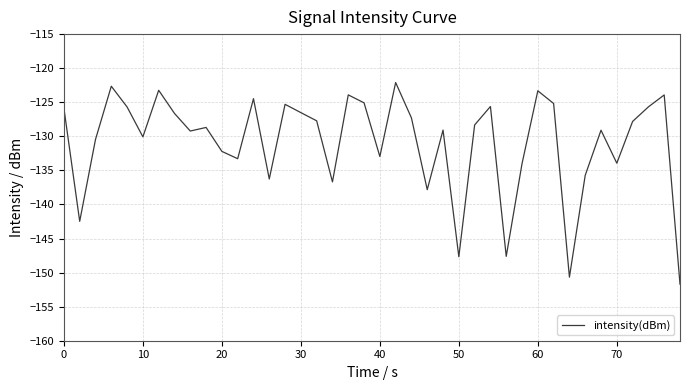

What is the average value?

-130.9